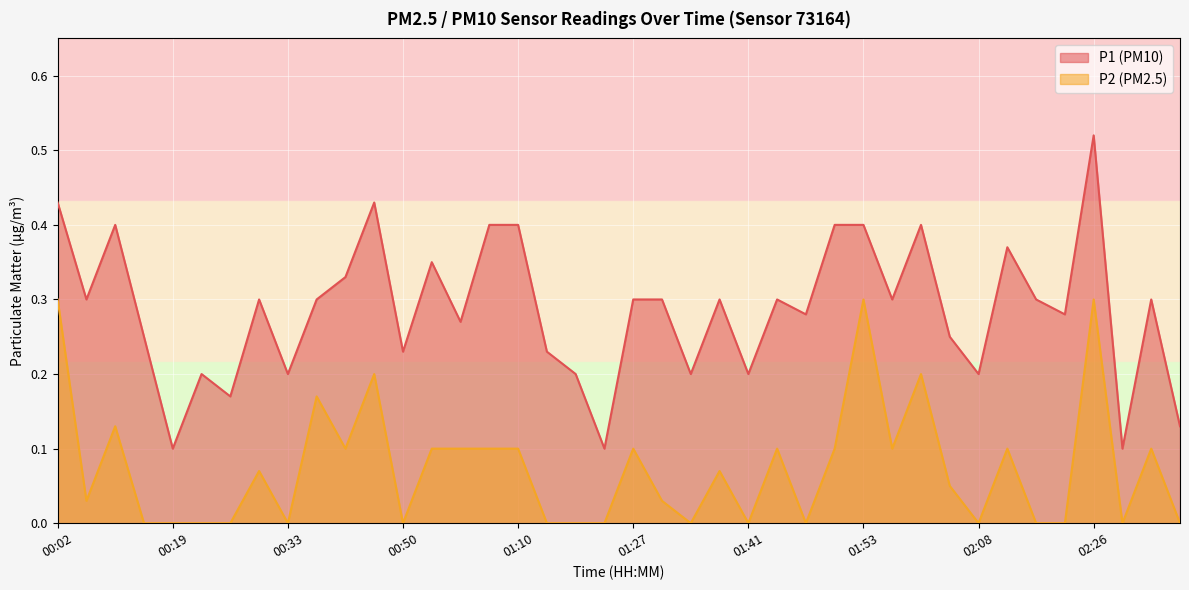

Reading left to right, extract all data points from this chart.

P1: 00:02=0.4	00:07=0.3	00:09=0.4	00:14=0.2	00:19=0.1	00:21=0.2	00:26=0.2	00:31=0.3	00:33=0.2	00:36=0.3	00:41=0.3	00:45=0.4	00:50=0.2	00:55=0.3	01:00=0.3	01:05=0.4	01:10=0.4	01:15=0.2	01:19=0.2	01:24=0.1	01:27=0.3	01:32=0.3	01:34=0.2	01:39=0.3	01:41=0.2	01:44=0.3	01:49=0.3	01:51=0.4	01:53=0.4	01:56=0.3	02:01=0.4	02:06=0.2	02:08=0.2	02:10=0.4	02:13=0.3	02:21=0.3	02:26=0.5	02:31=0.1	02:33=0.3	02:36=0.1
P2: 00:02=0.3	00:07=0.0	00:09=0.1	00:14=0.0	00:19=0.0	00:21=0.0	00:26=0.0	00:31=0.1	00:33=0.0	00:36=0.2	00:41=0.1	00:45=0.2	00:50=0.0	00:55=0.1	01:00=0.1	01:05=0.1	01:10=0.1	01:15=0.0	01:19=0.0	01:24=0.0	01:27=0.1	01:32=0.0	01:34=0.0	01:39=0.1	01:41=0.0	01:44=0.1	01:49=0.0	01:51=0.1	01:53=0.3	01:56=0.1	02:01=0.2	02:06=0.1	02:08=0.0	02:10=0.1	02:13=0.0	02:21=0.0	02:26=0.3	02:31=0.0	02:33=0.1	02:36=0.0